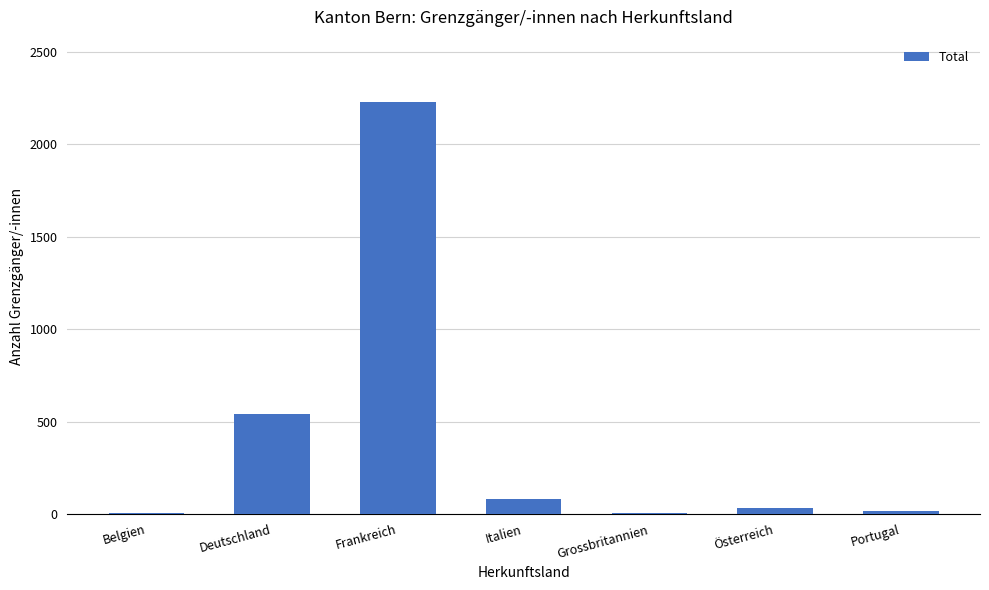

What is the change in value from Deutschland to Frankreich?

+1693